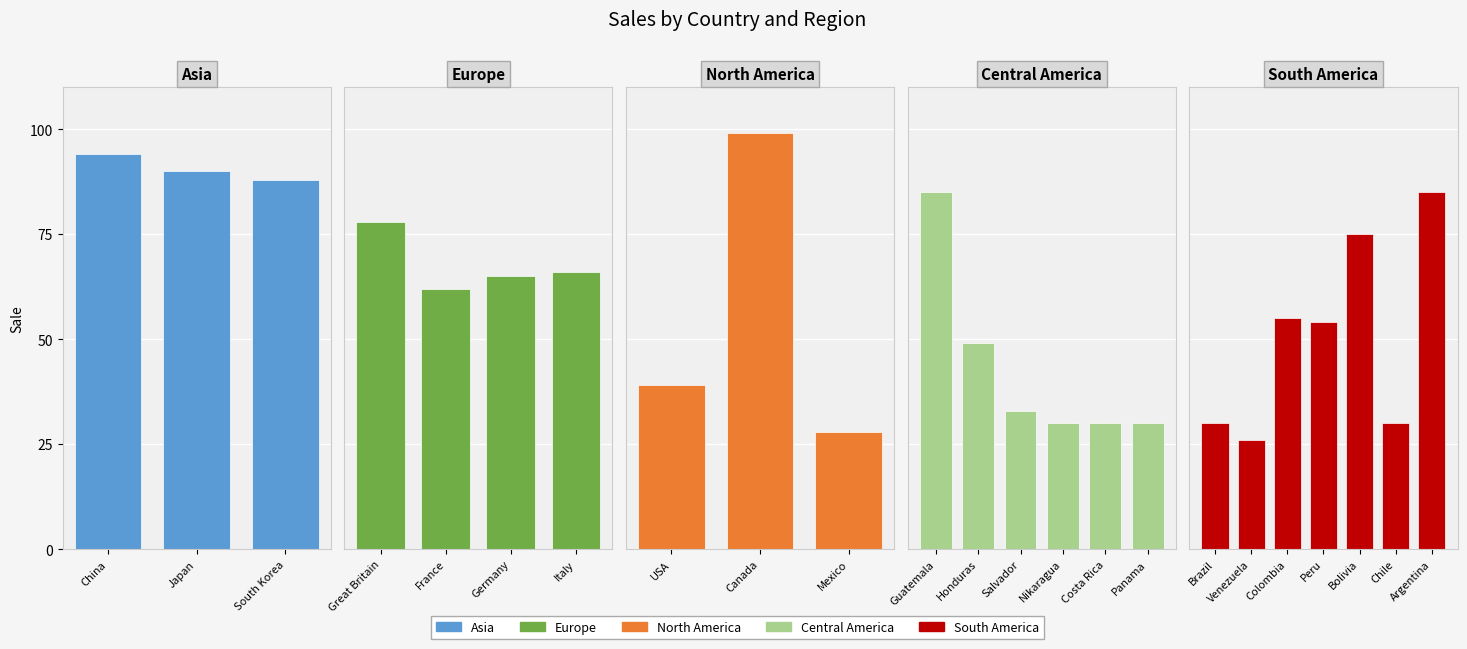

What is the average value?

57